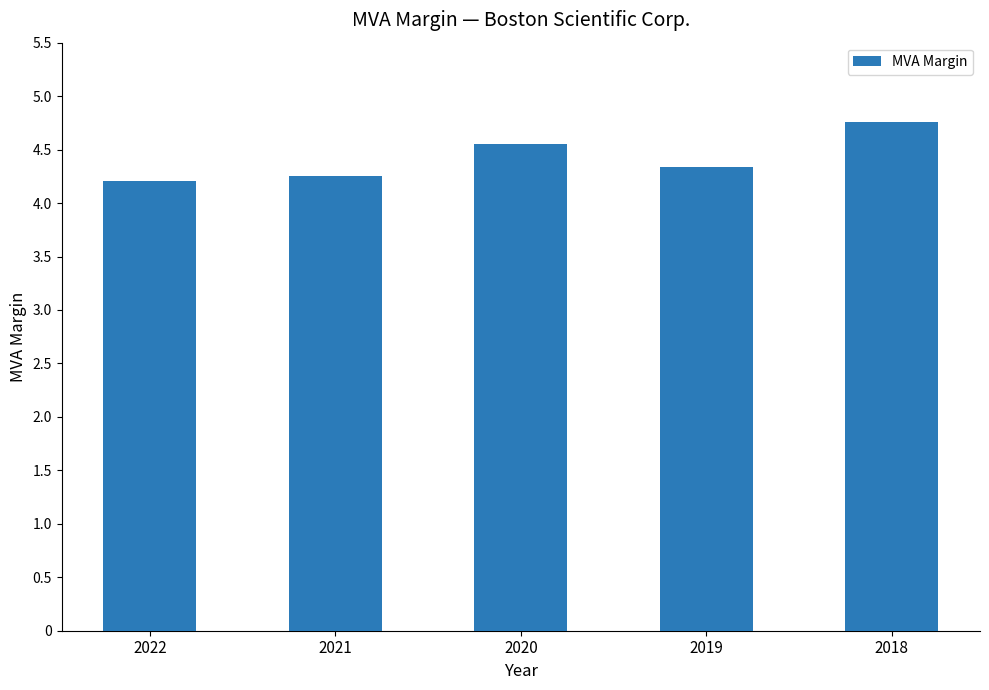

Which label corresponds to the smallest value in the chart?

2022